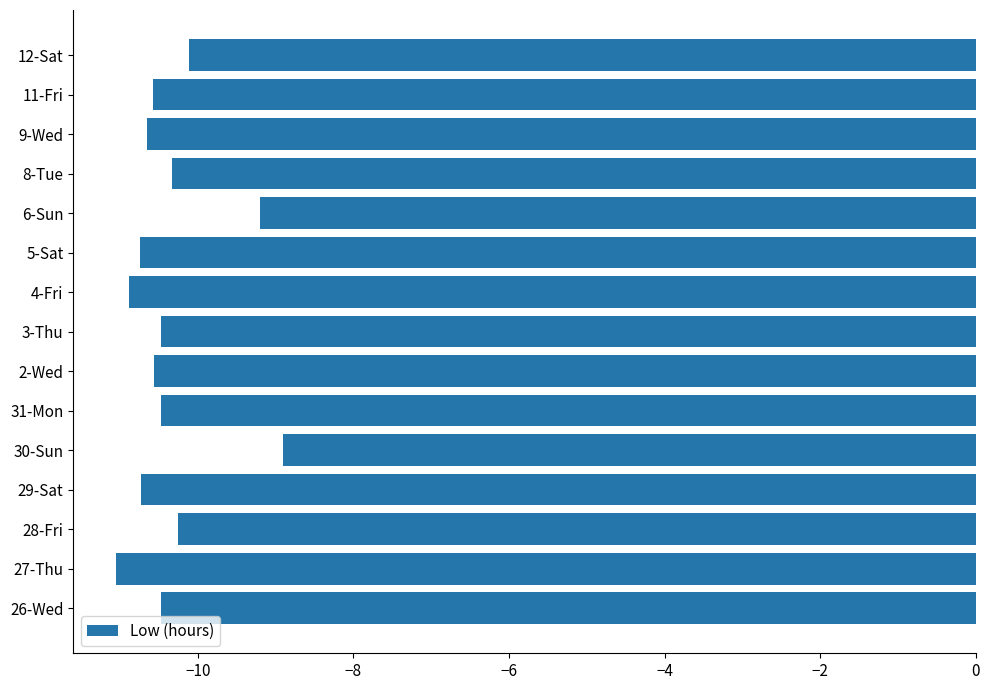

The value at 27-Thu is -16.0. True or false?

False